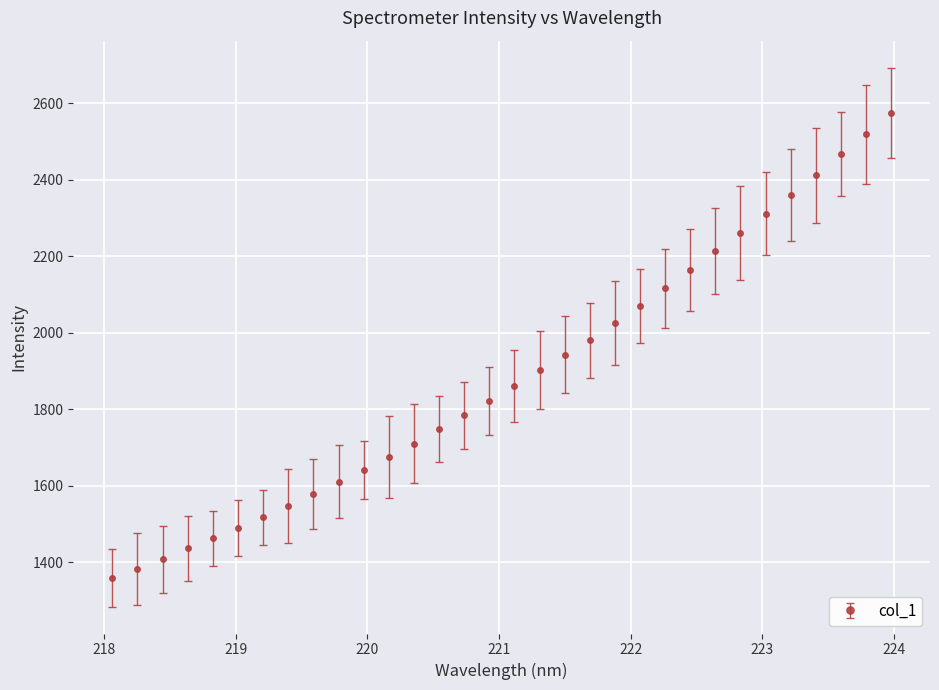

What is the minimum value shown in the chart?

1360.2